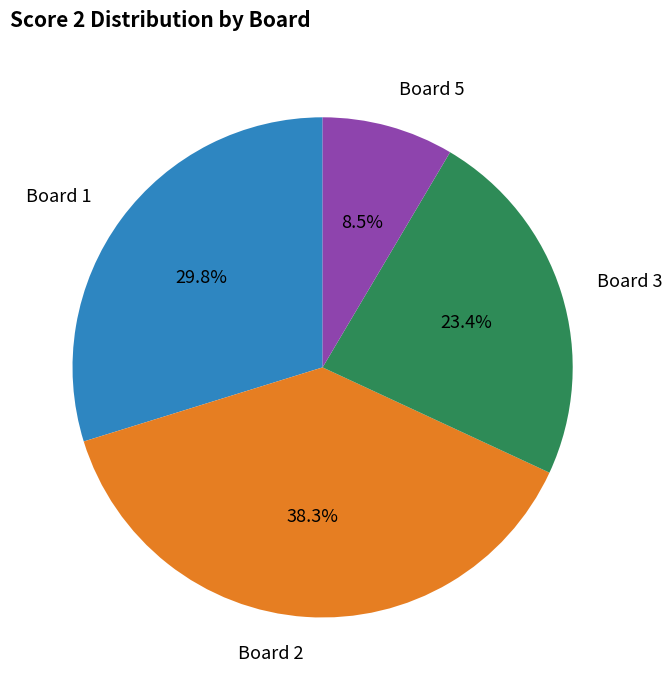

Rank the categories by value from highest to lowest.

Board 2, Board 1, Board 3, Board 5